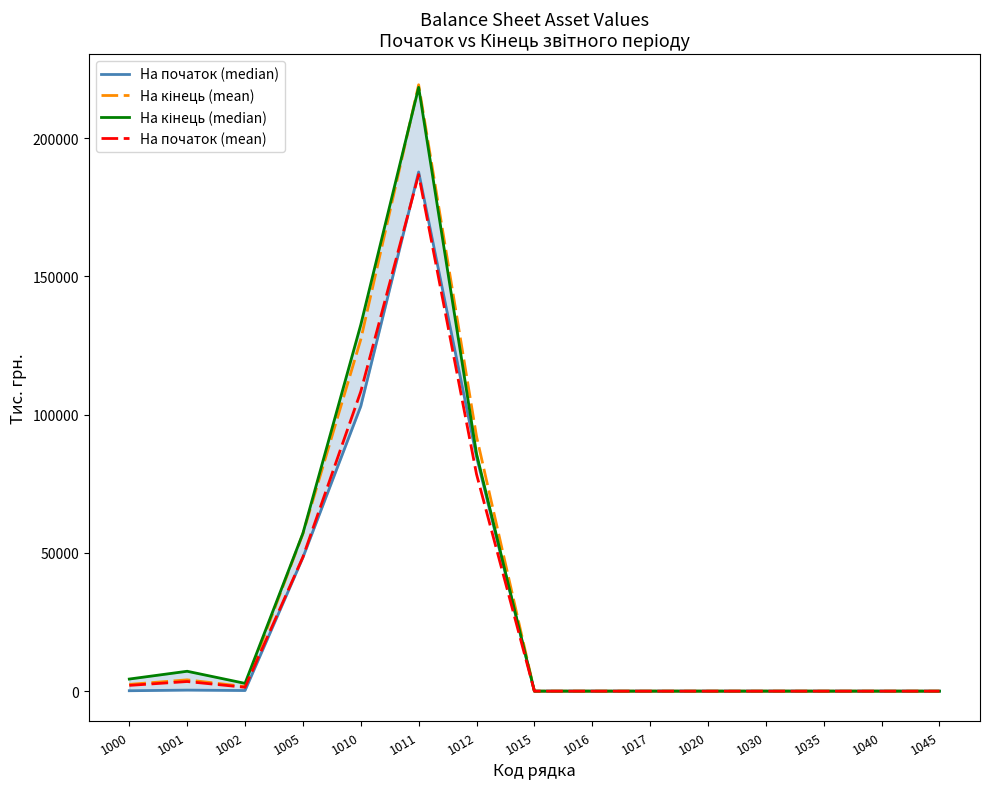

What are all the series names shown in the legend?

На початок (median), На кінець (mean), На кінець (median), На початок (mean)